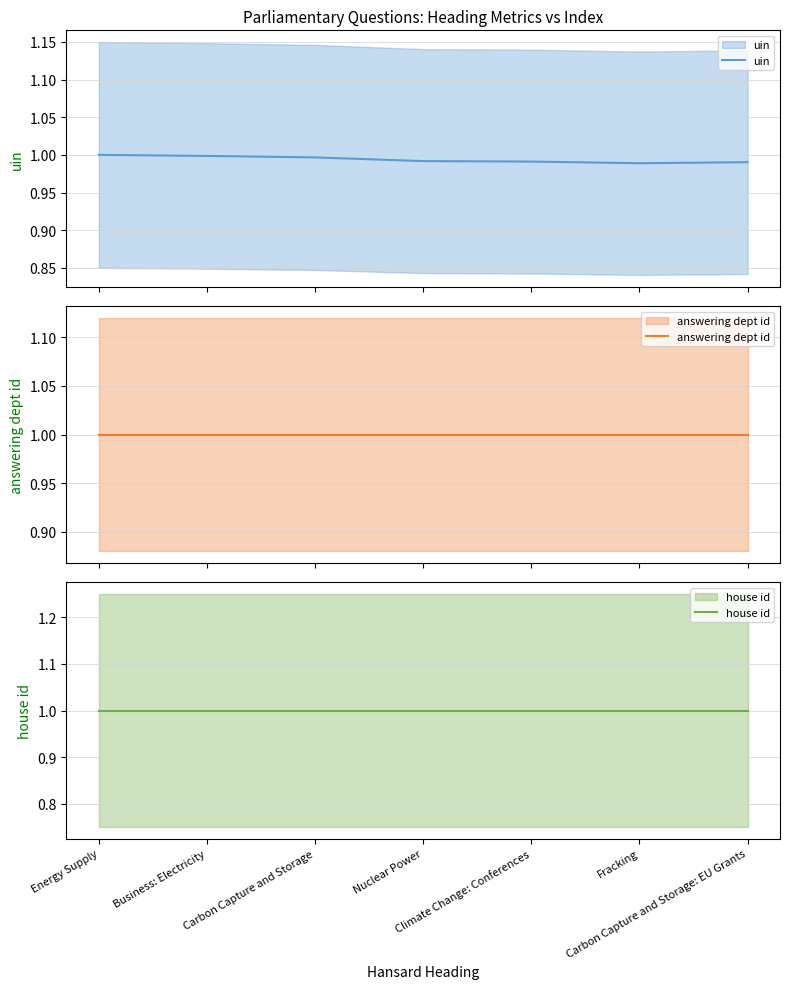

At which label is answering dept id closest to 1?

Energy Supply